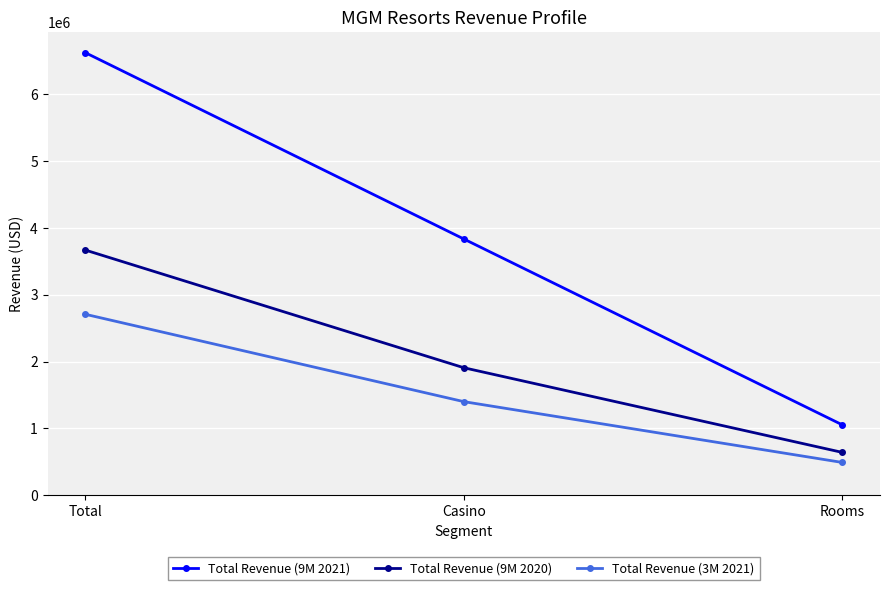

List the series in order of their peak value, highest first.

Total Revenue (9M 2021), Total Revenue (9M 2020), Total Revenue (3M 2021)